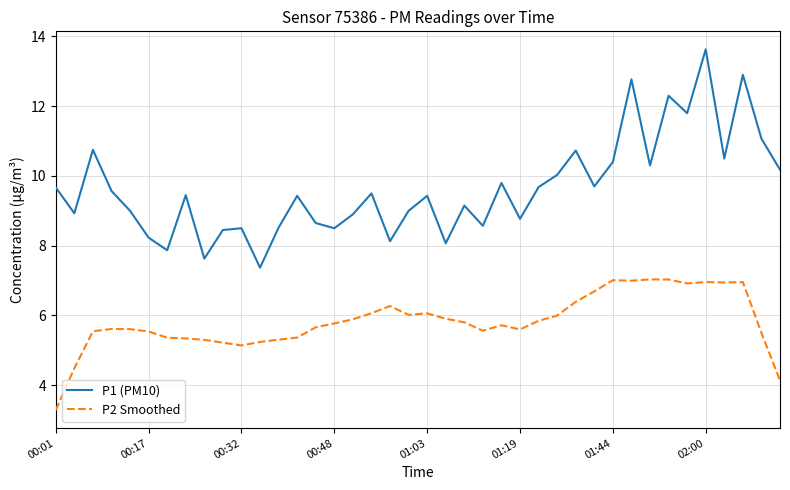

List the series in order of their peak value, lowest first.

P2 Smoothed, P1 (PM10)